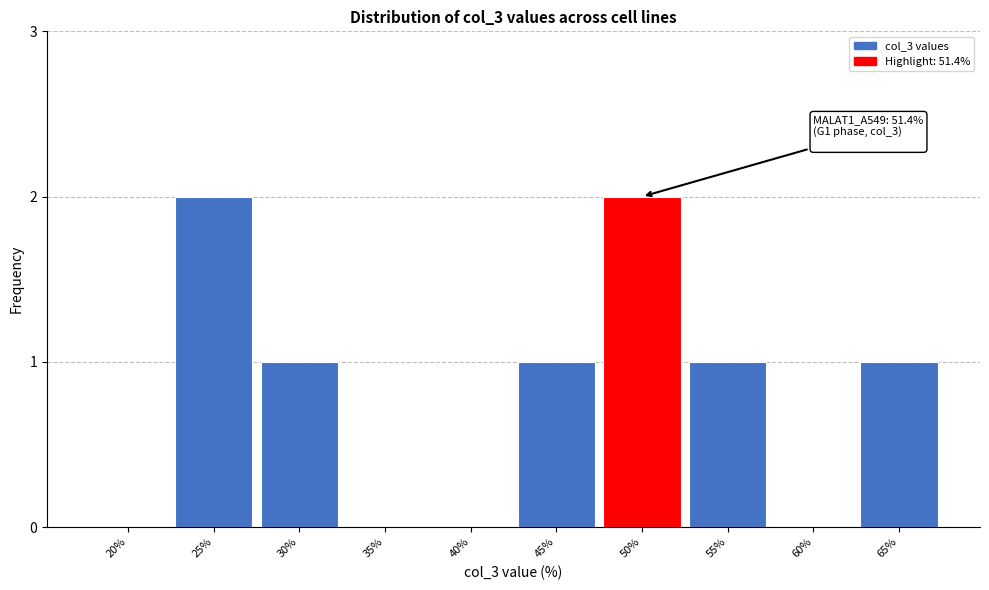

Reading left to right, extract all data points from this chart.

20%=0	25%=2	30%=1	35%=0	40%=0	45%=1	50%=2	55%=1	60%=0	65%=1